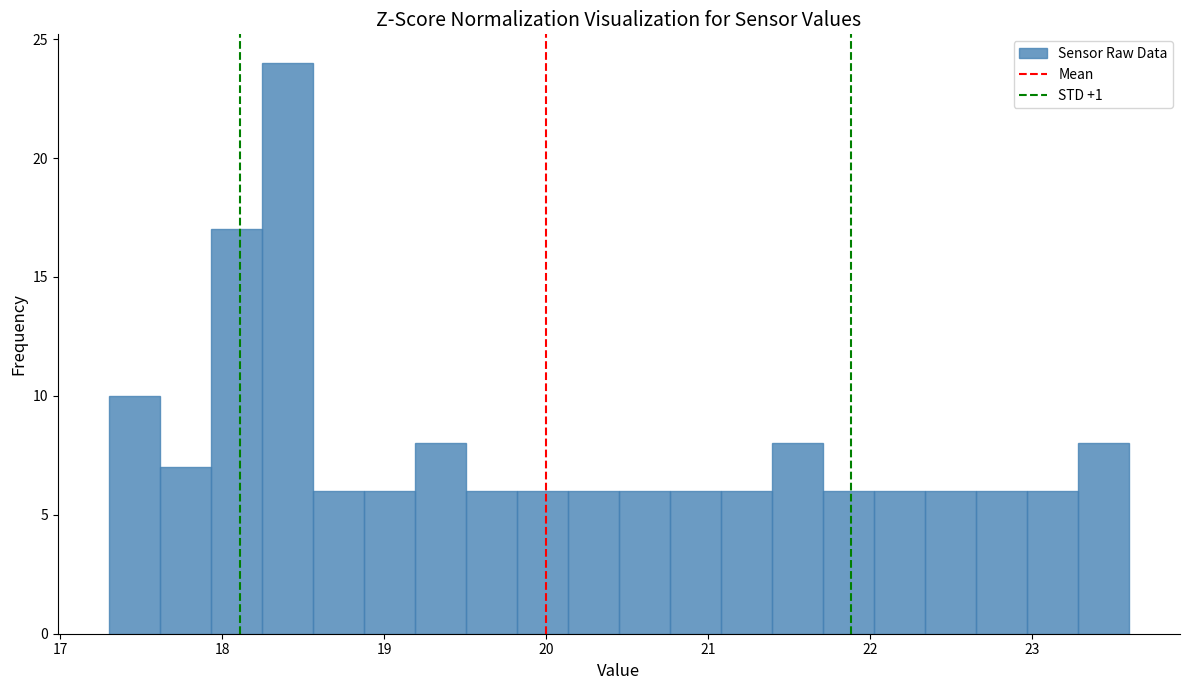

Read against the x-axis, roughly where is the centre of the tallest bar?

18.4